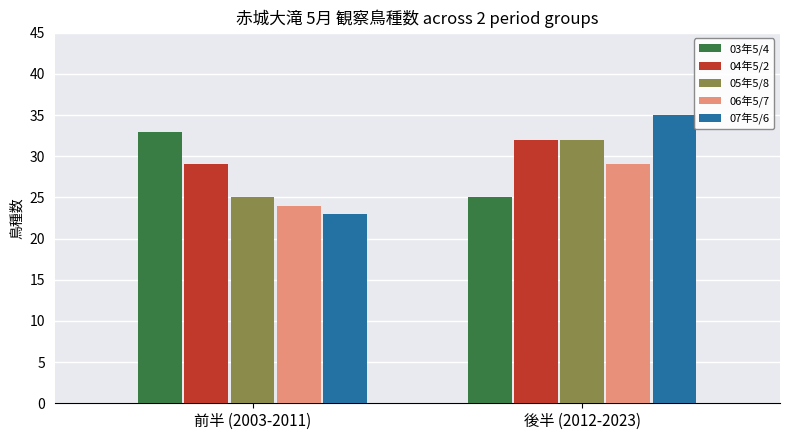

What is the total value across all series at 前半 (2003-2011)?

134